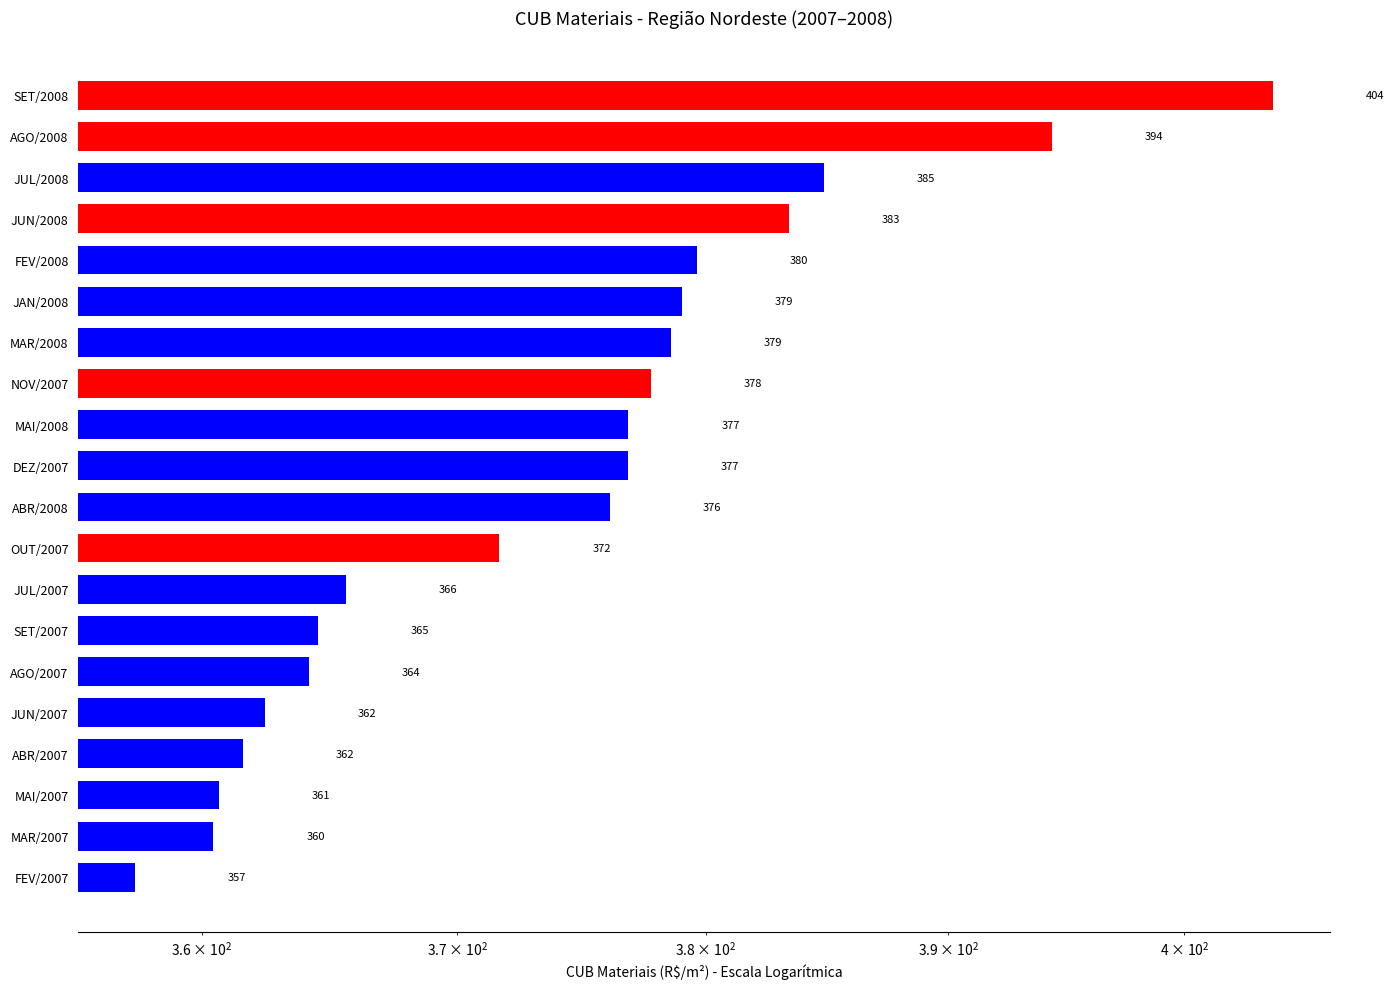

What is the ratio of the value at MAR/2008 to the value at ABR/2008?

1.0